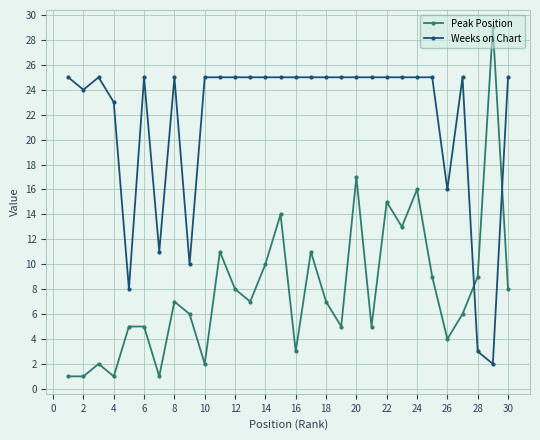

How many times do Peak Position and Weeks on Chart cross each other?

2